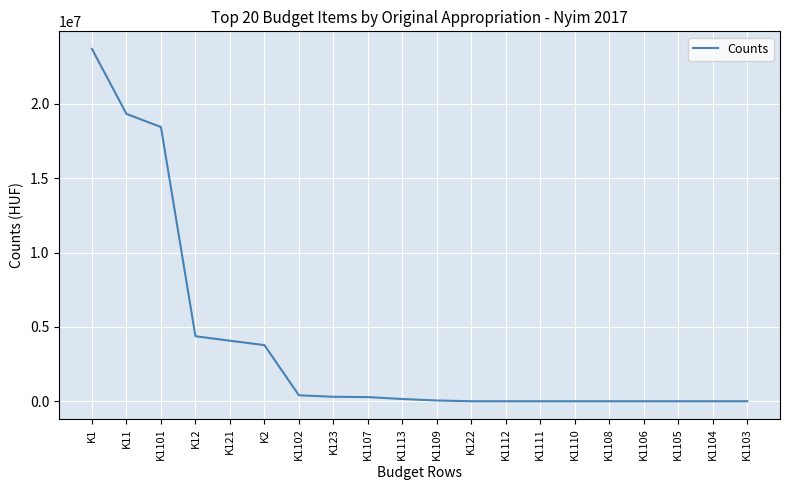

Which category has the highest value across all series?

K1